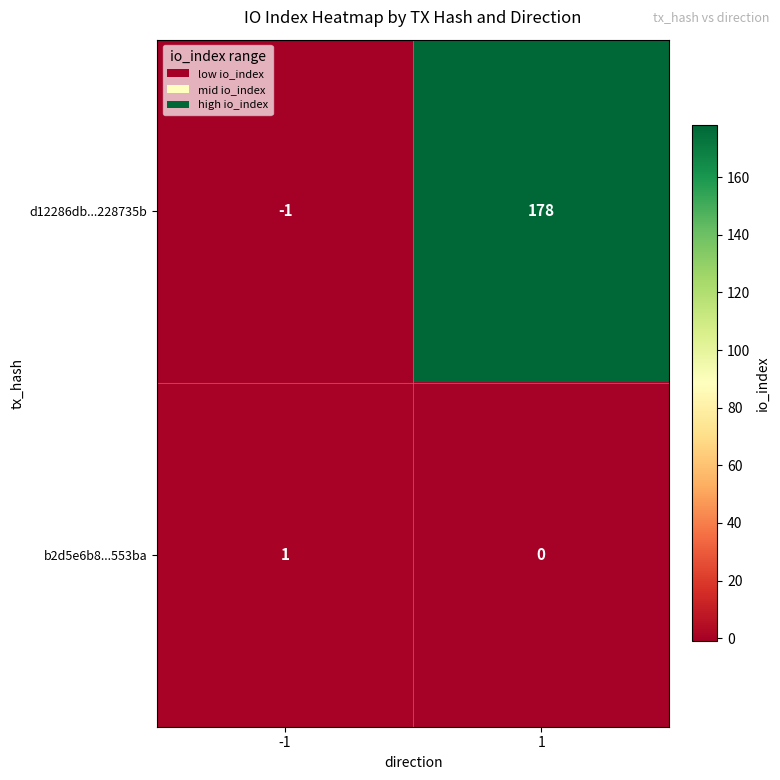

How many categories are shown in the chart?

2